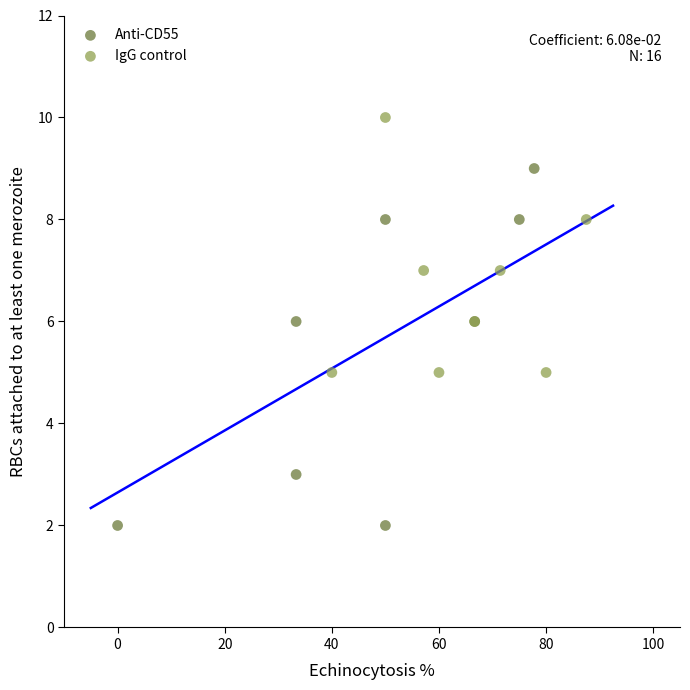

What are all the series names shown in the legend?

Anti-CD55, IgG control